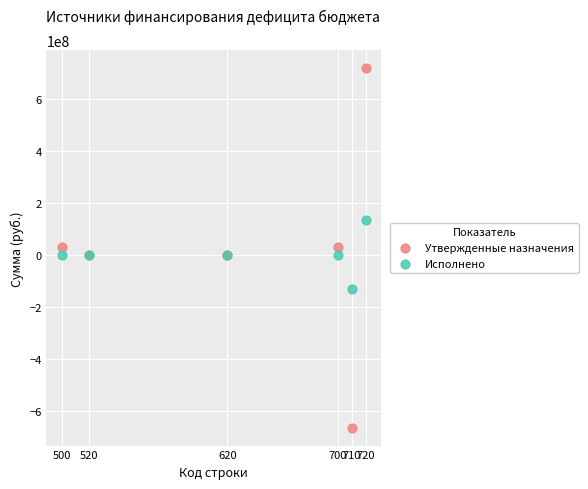

Which series contains the highest Y value?

Утвержденные назначения